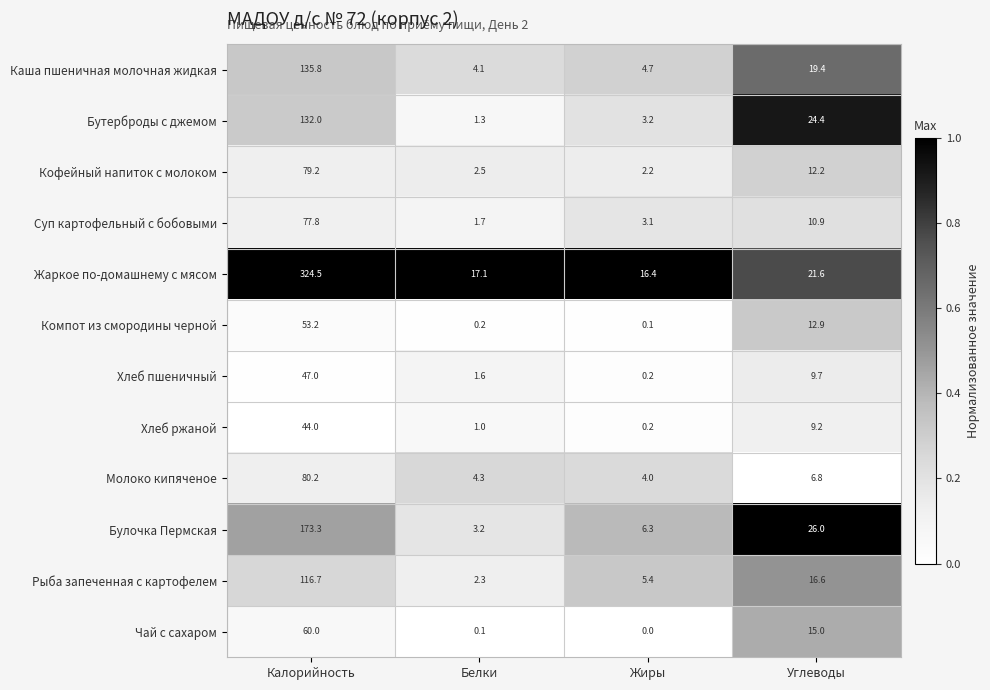

What is the spread (max minus min) of values at Жиры?

16.4